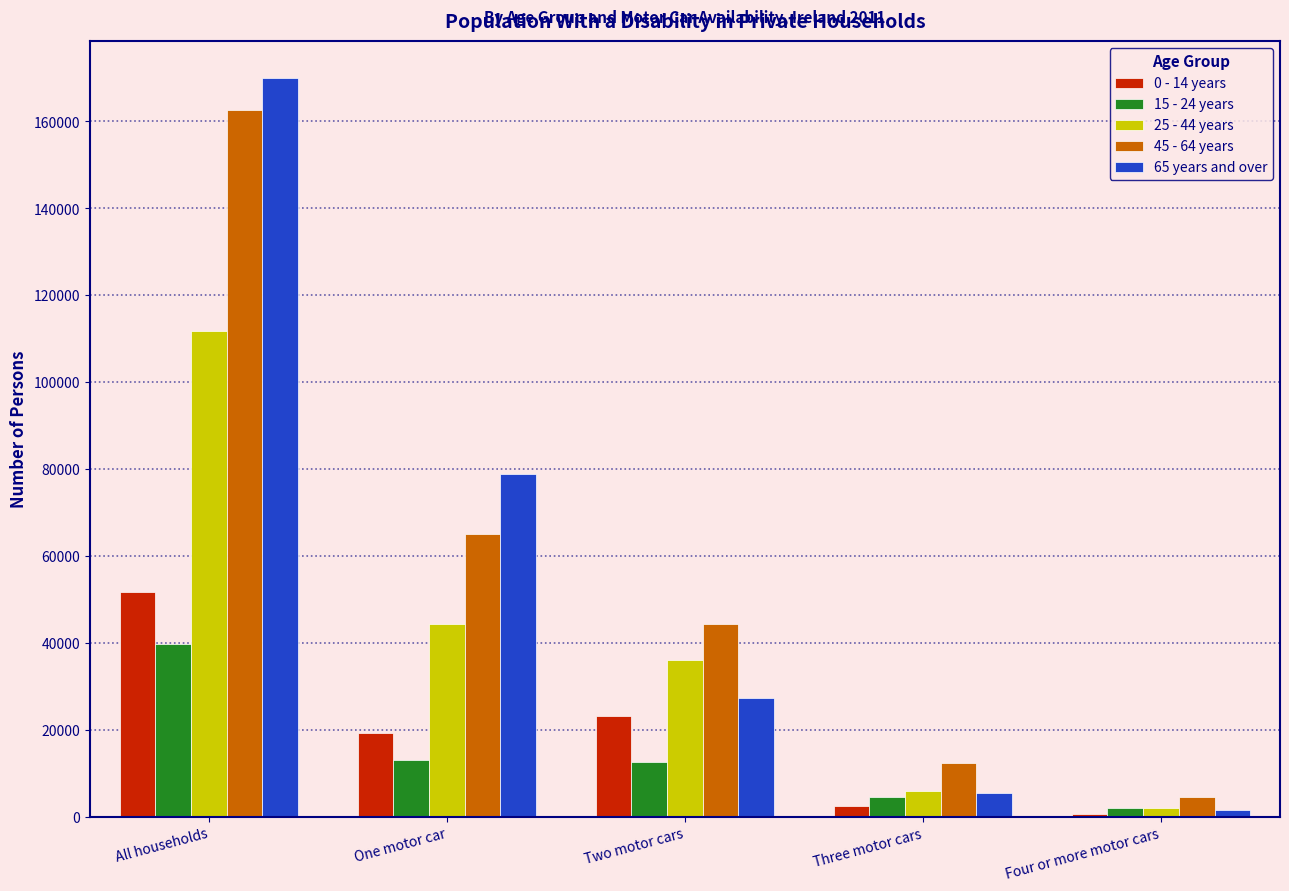

List the labels in order of 25 - 44 years value, largest first.

All households, One motor car, Two motor cars, Three motor cars, Four or more motor cars